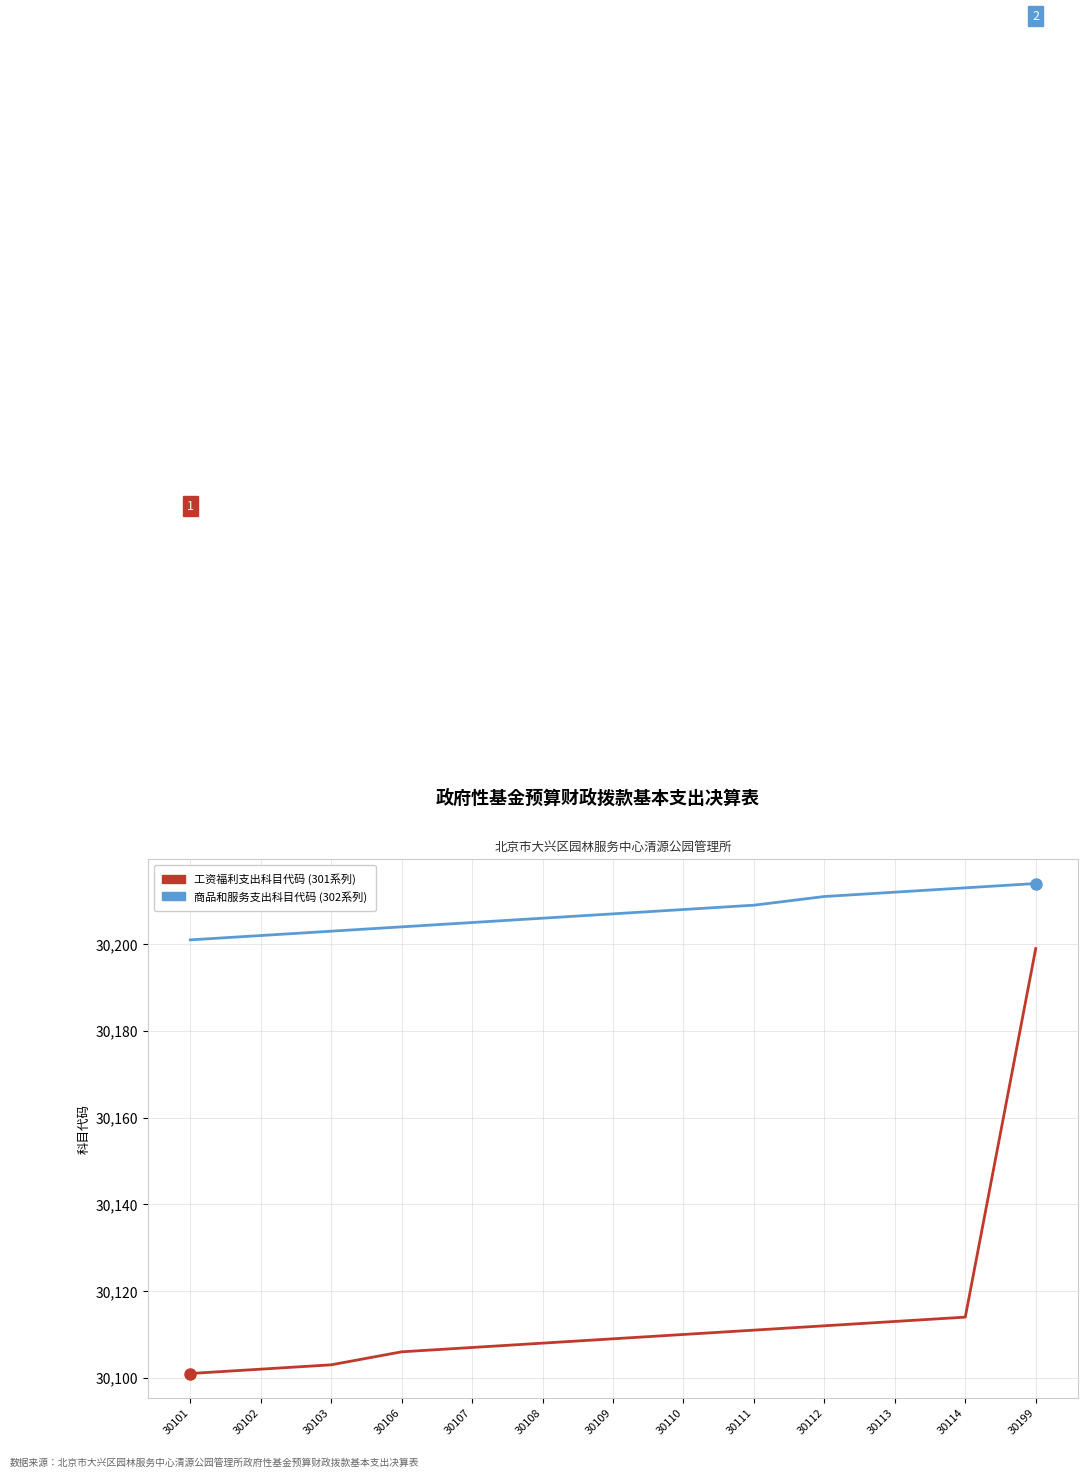

Rank the categories by 工资福利支出科目代码 (301系列) value from highest to lowest.

30199, 30114, 30113, 30112, 30111, 30110, 30109, 30108, 30107, 30106, 30103, 30102, 30101